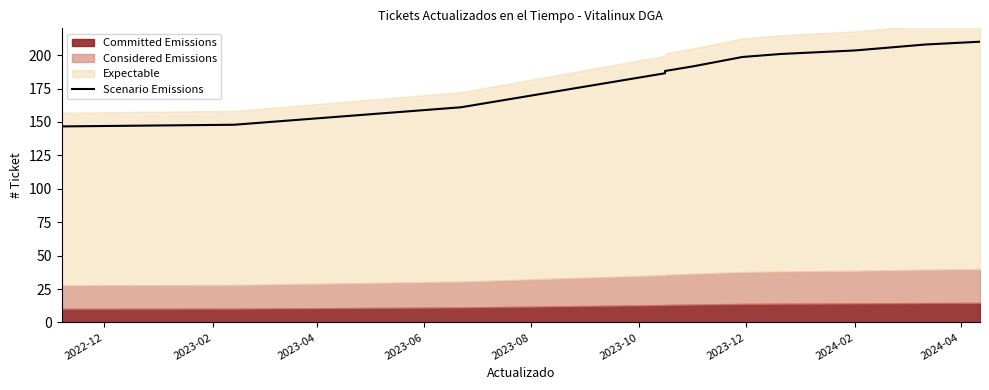

What is the maximum value shown in the chart?

210.0